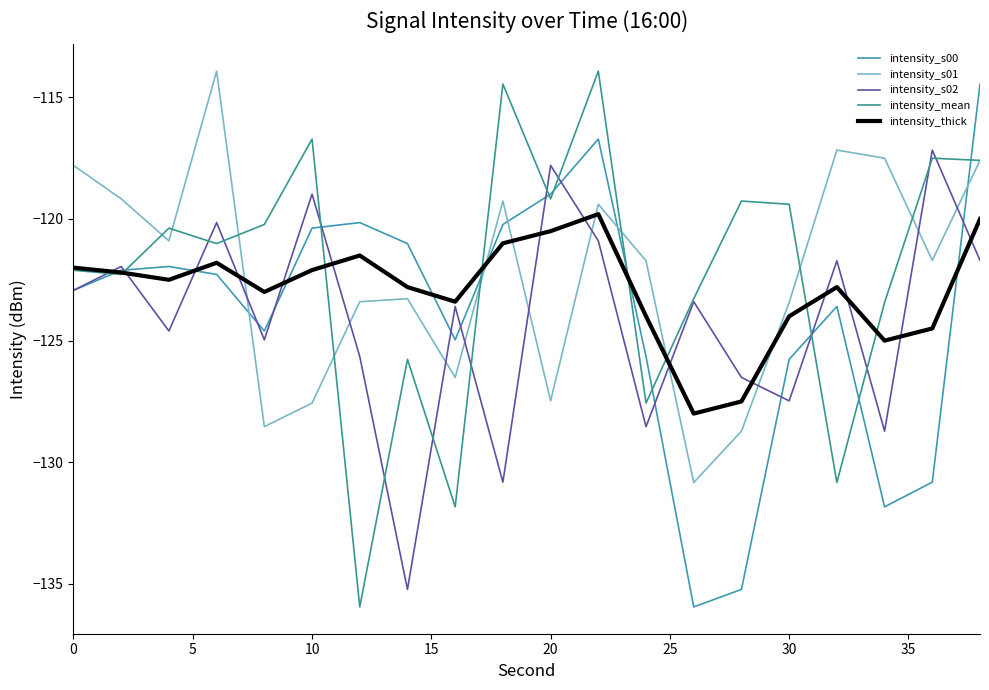

Rank the series by their maximum value, from lowest to highest.

intensity_thick, intensity_s02, intensity_s00, intensity_s01, intensity_mean